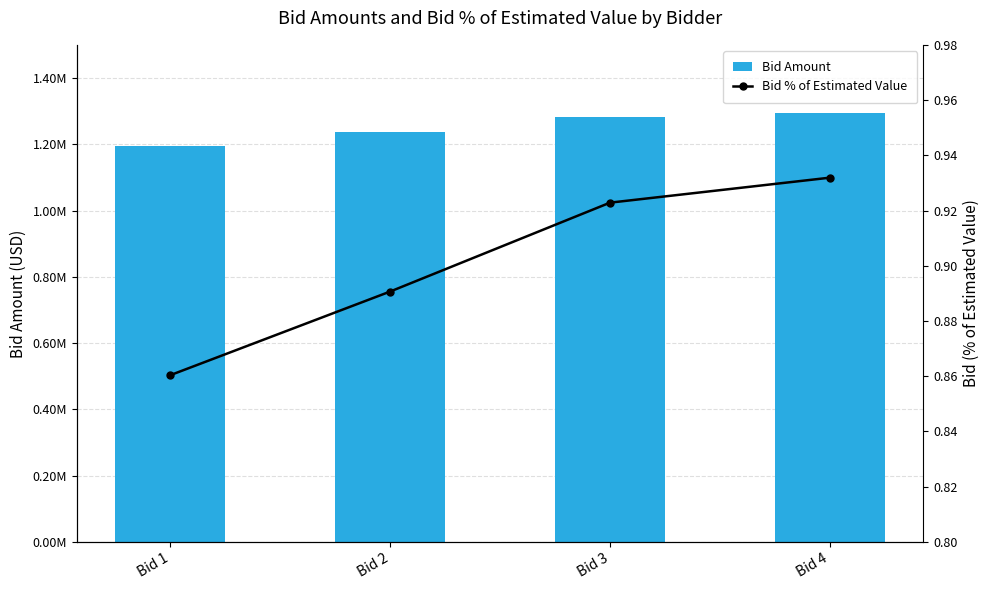

Are the bars grouped side by side (vs. stacked)?

Yes